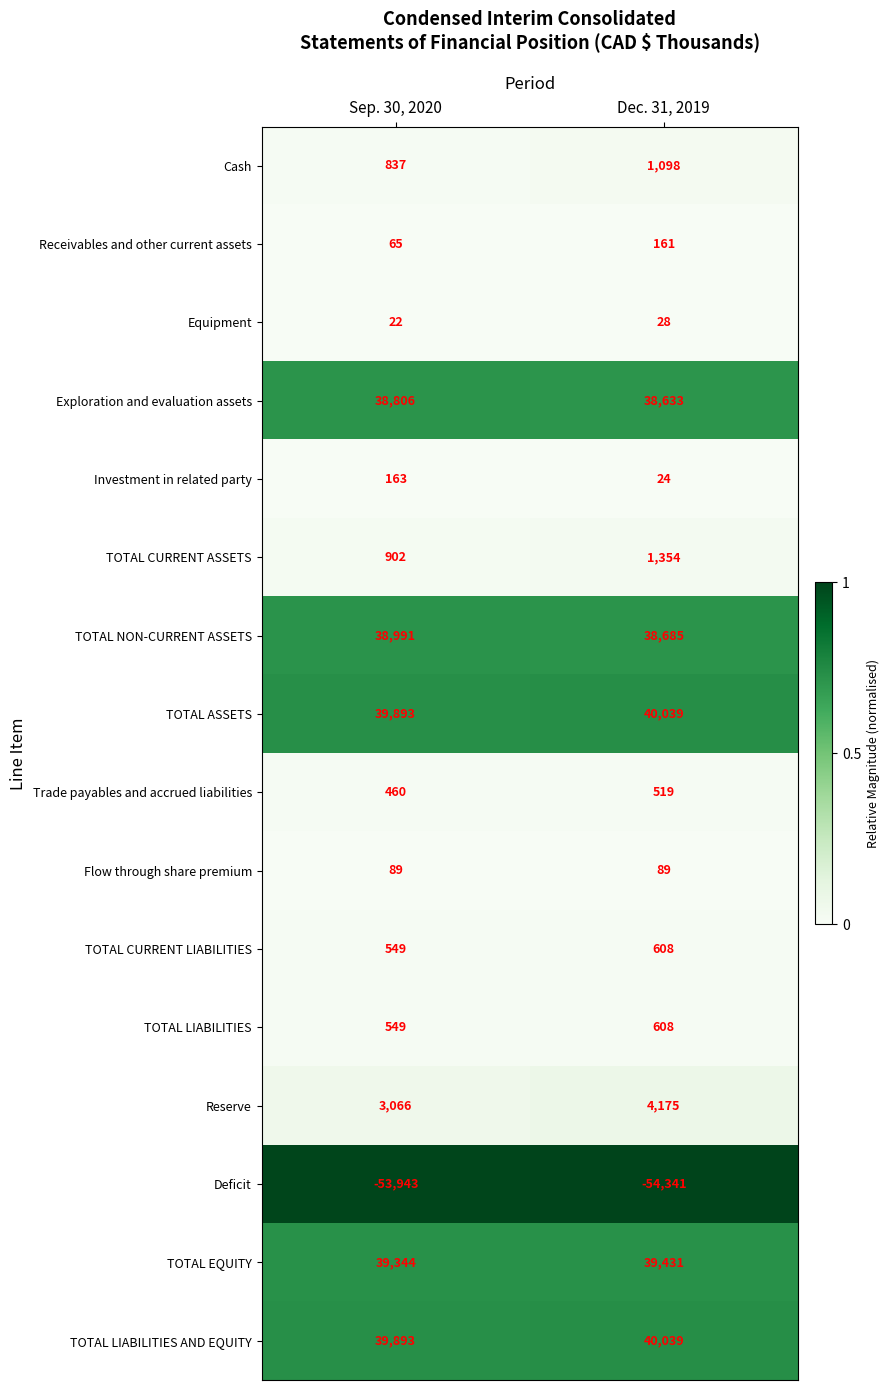

Where is TOTAL LIABILITIES AND EQUITY nearest to the value 39966?

Sep. 30, 2020